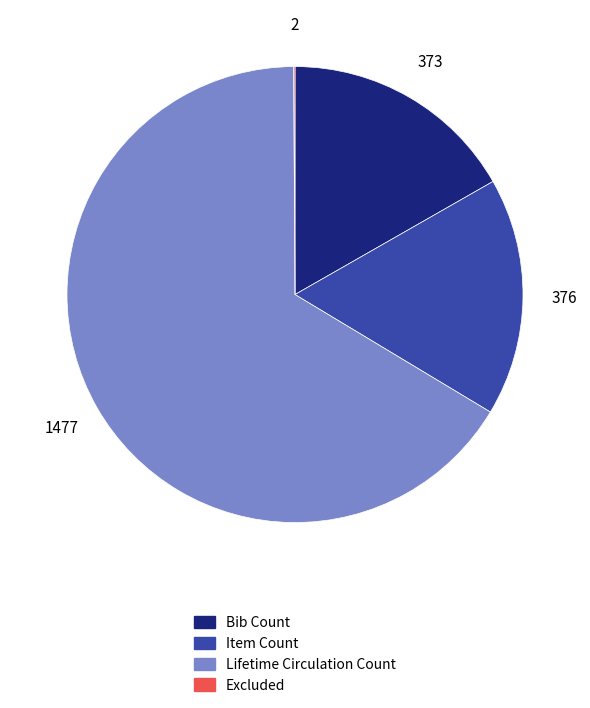

Which slice is the largest?

Lifetime Circulation Count